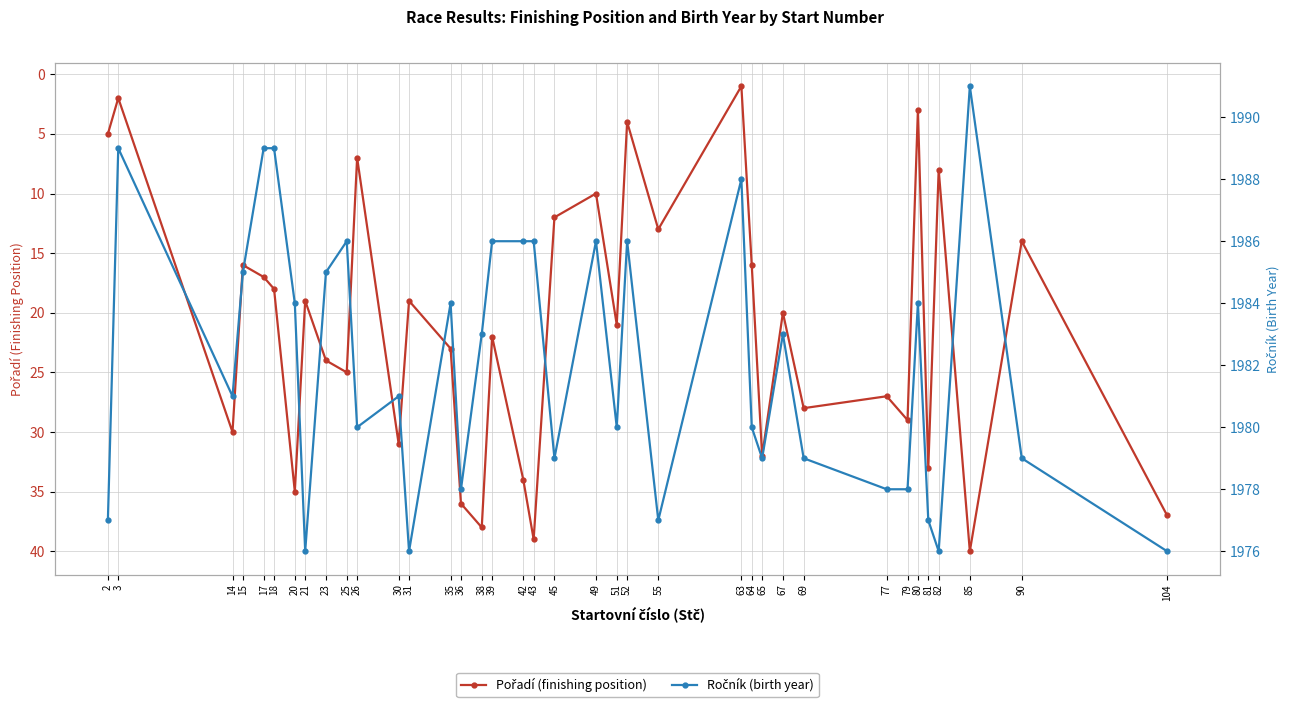

List the series in order of their peak value, highest first.

Ročník (birth year), Pořadí (finishing position)